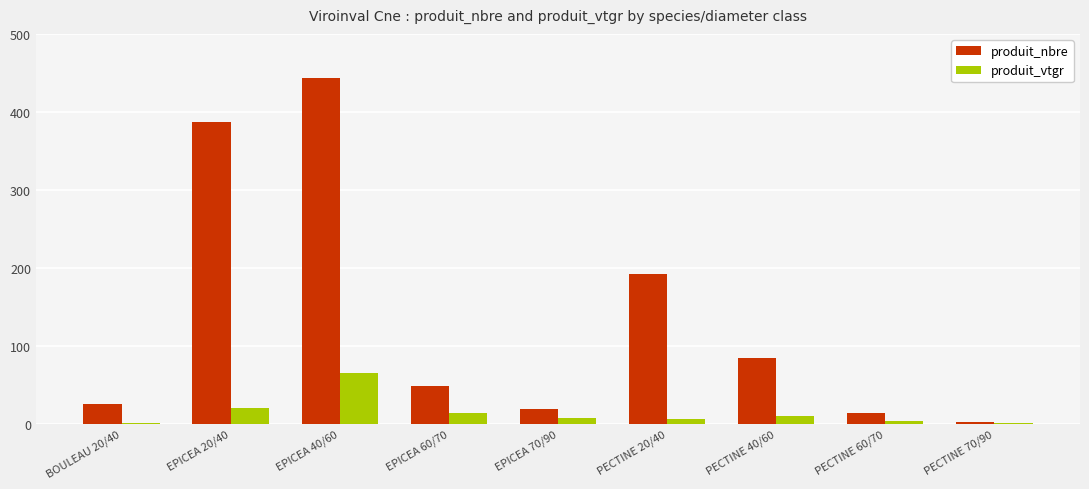

At which label does produit_vtgr first exceed 7?

EPICEA 20/40